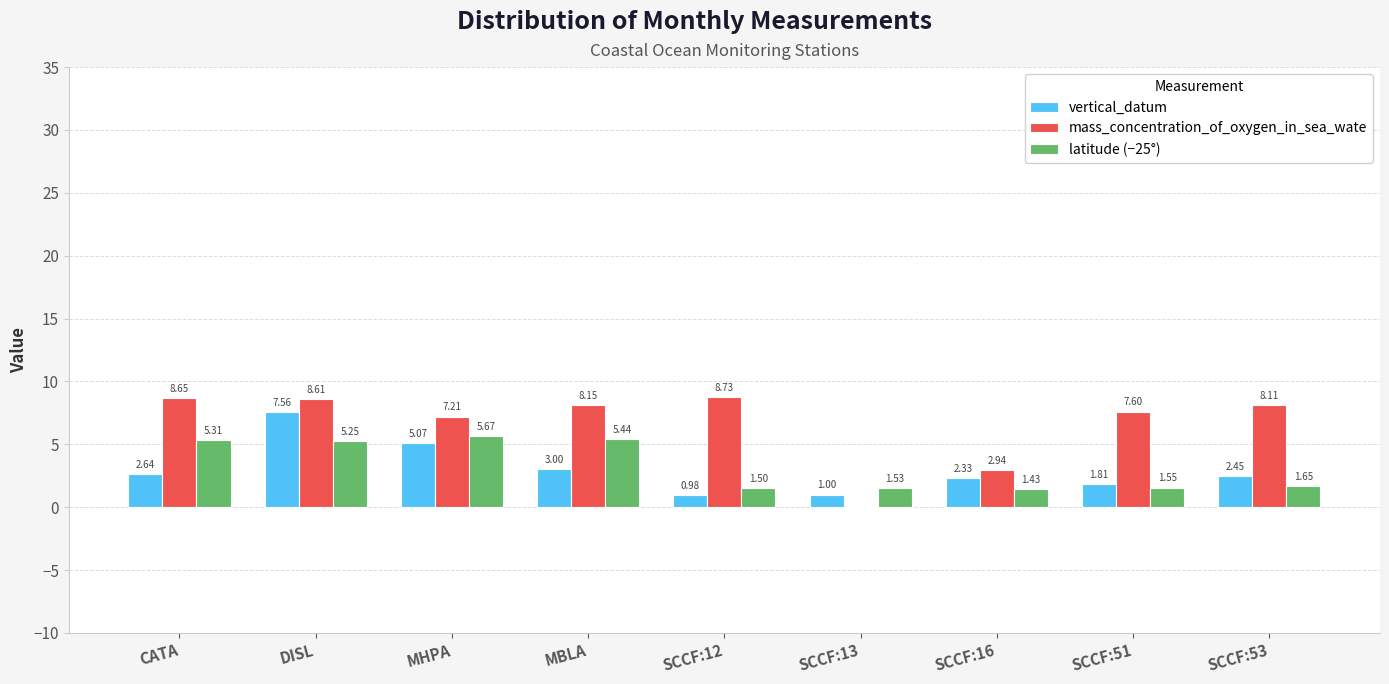

Which series changed the most between SCCF:12 and SCCF:51?

mass_concentration_of_oxygen_in_sea_wate